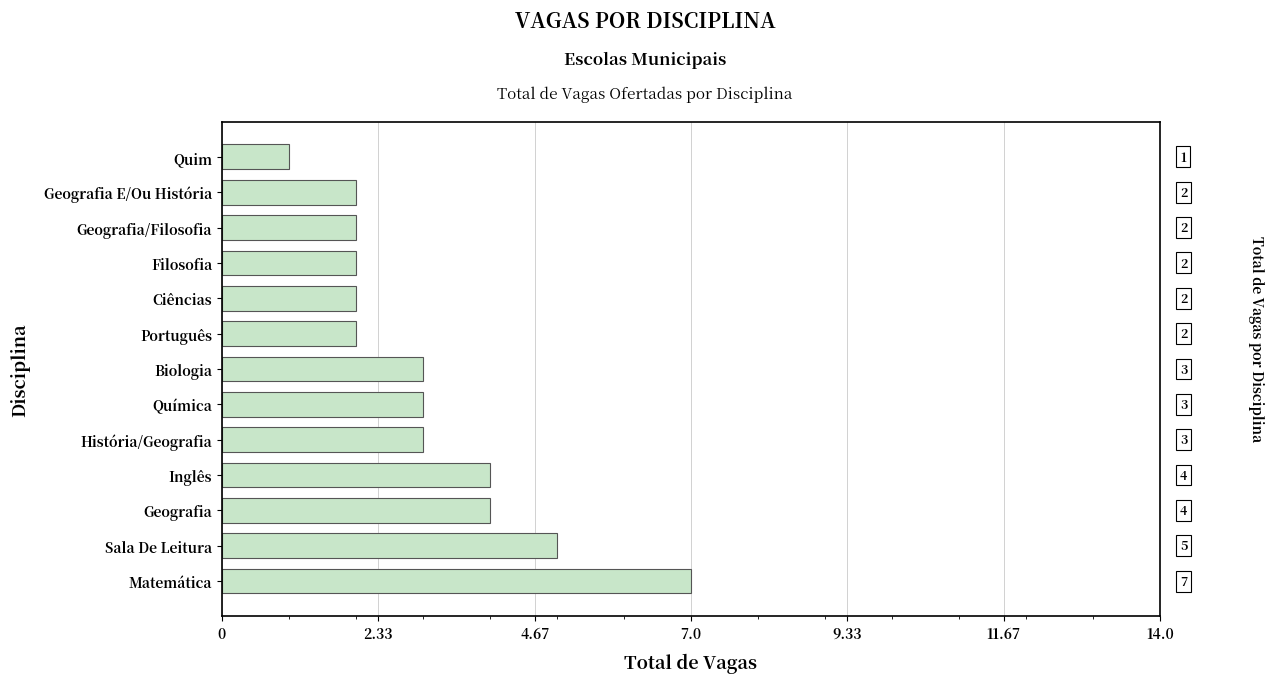

How many data points are less than 3?

6